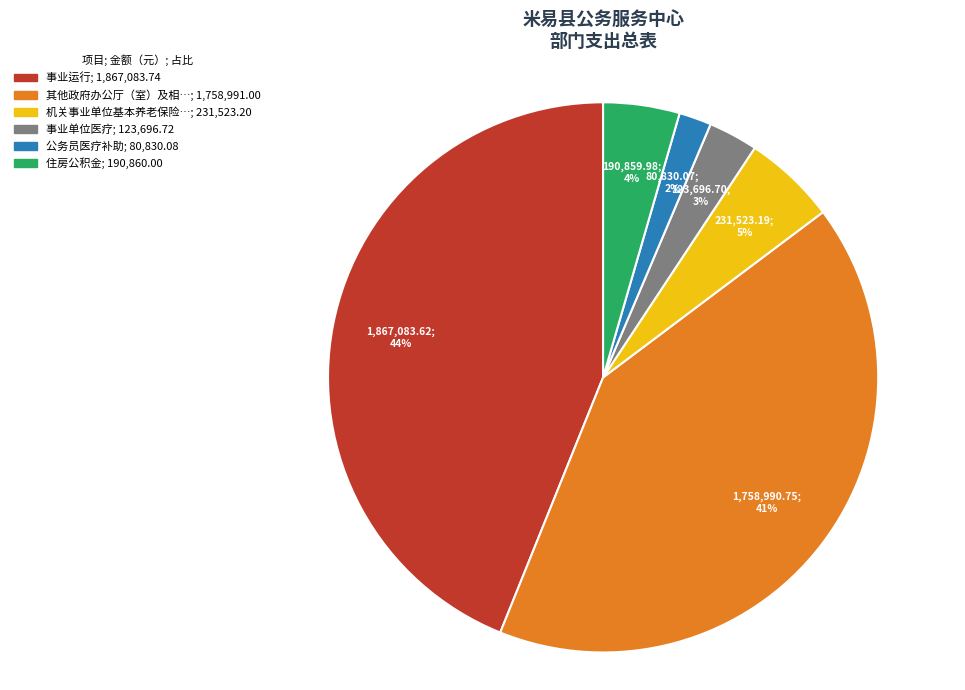

Does any single category account for the majority?

No